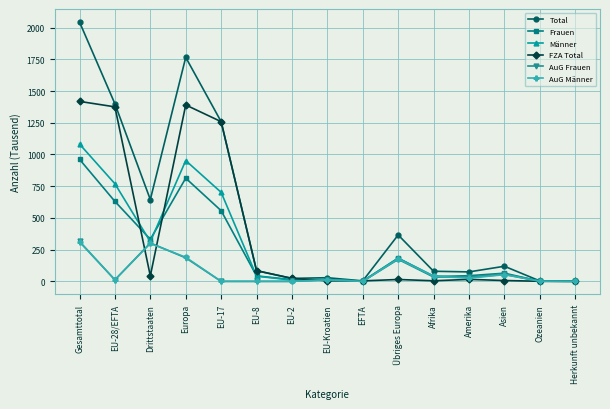

True or false: FZA Total and Frauen cross at least once.

True